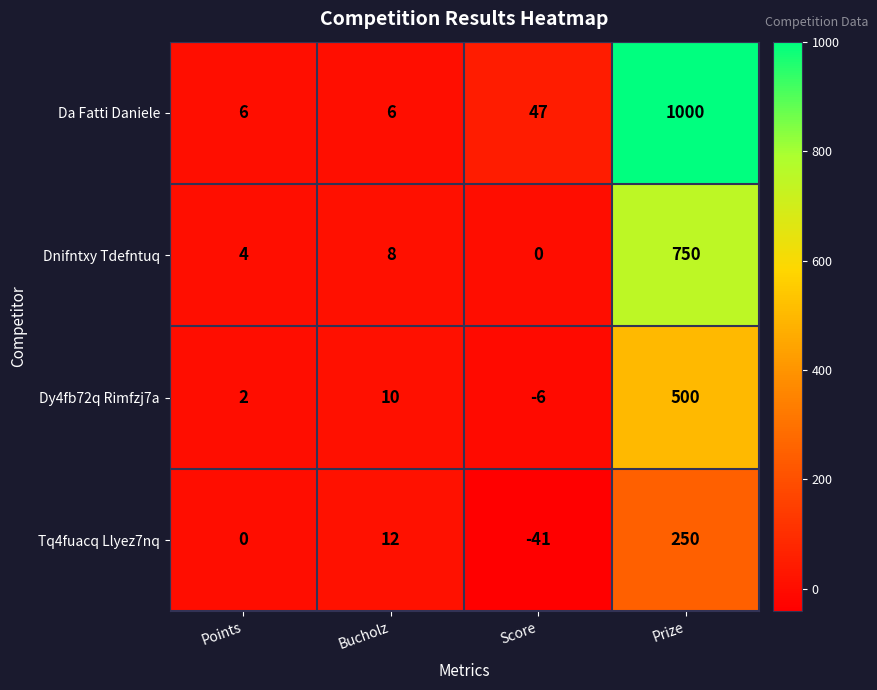

What is the average value of the Da Fatti Daniele series?

265